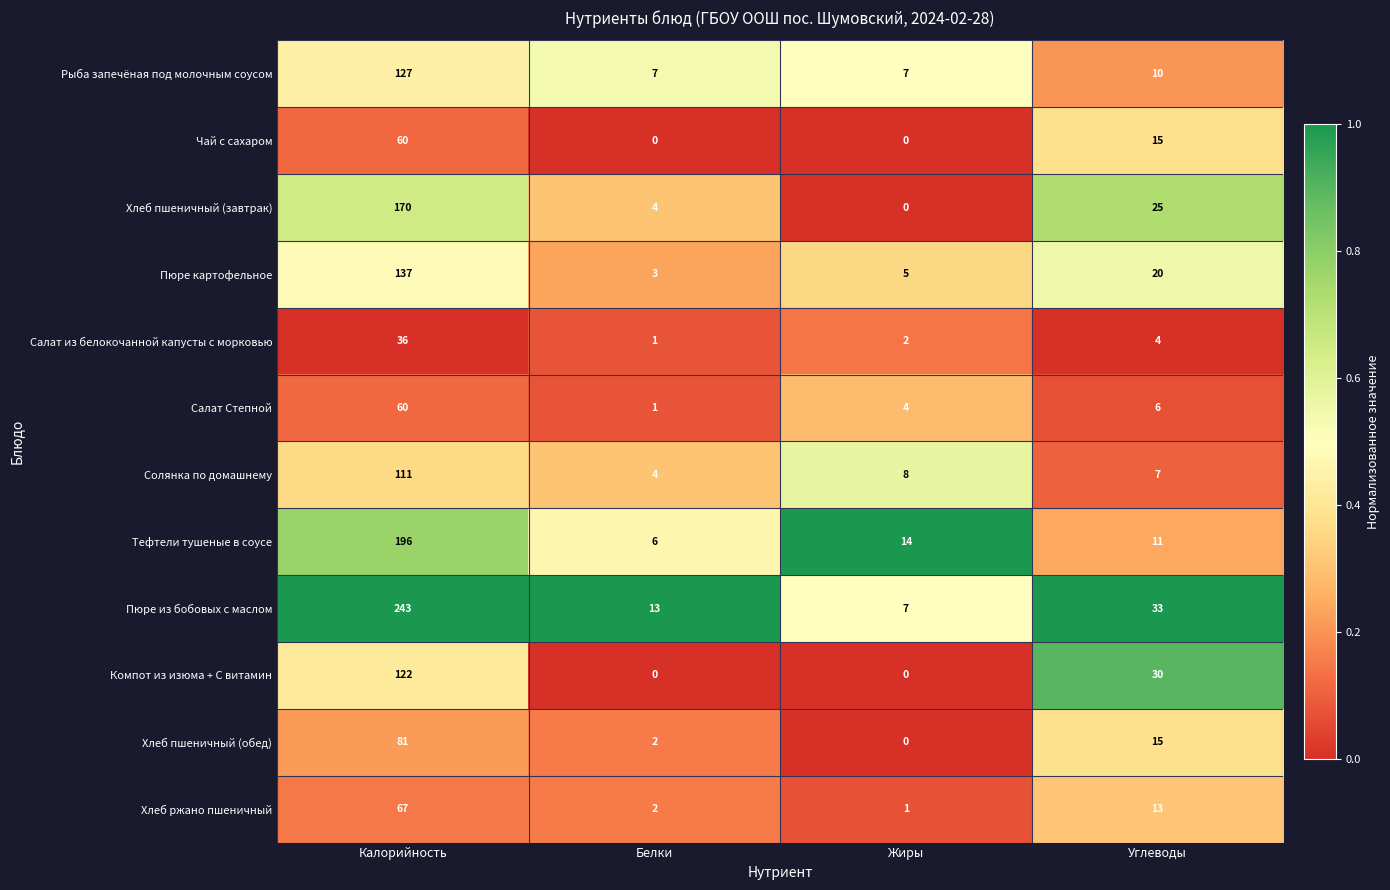

Rank the categories by Салат из белокочанной капусты с морковью value from lowest to highest.

Белки, Жиры, Углеводы, Калорийность